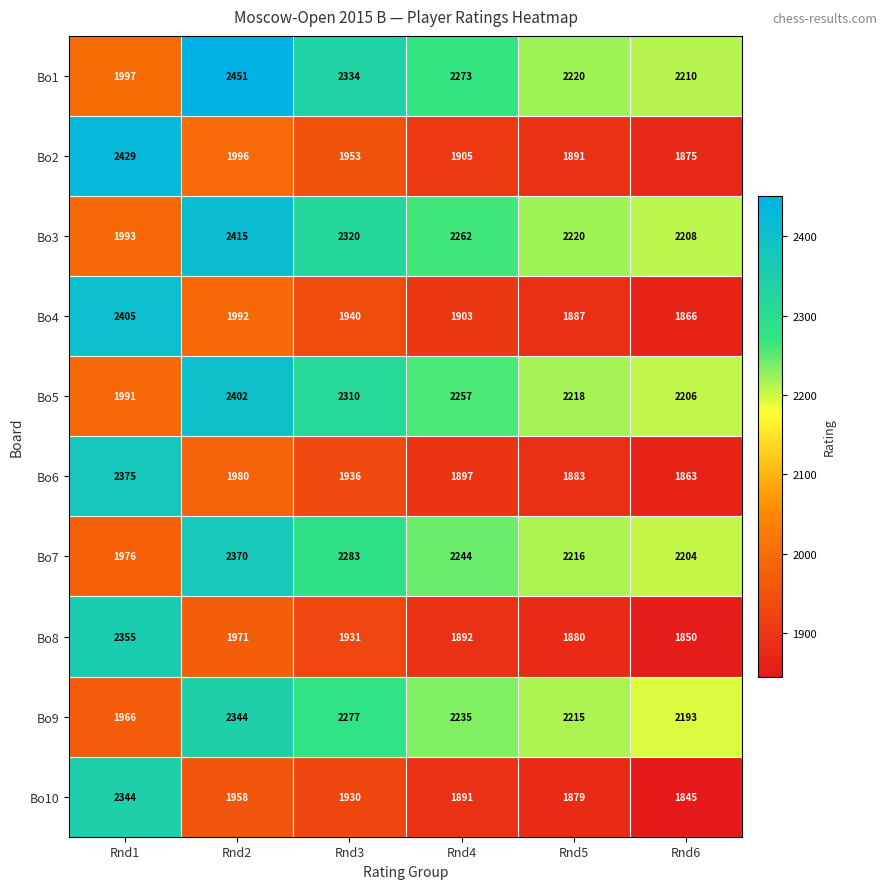

Is it true that Bo8 equals 1971 at Rnd2?

True